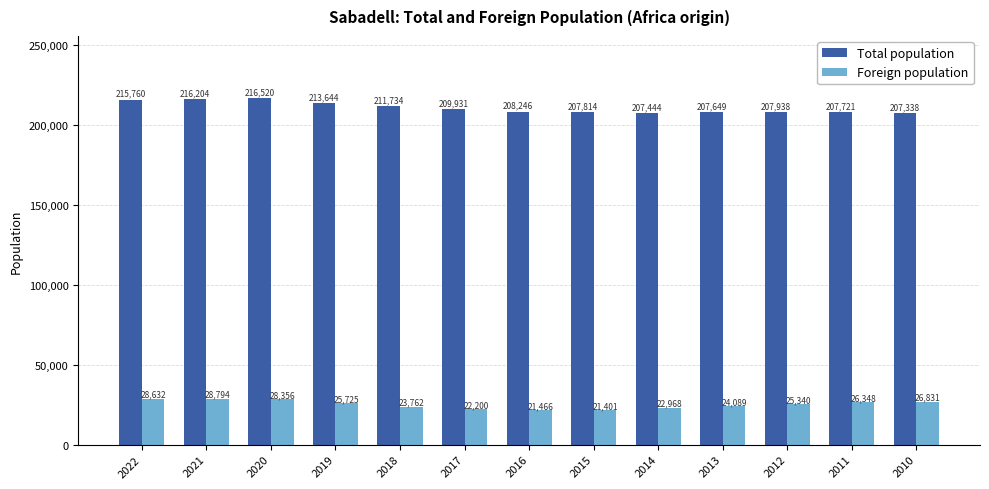

Which series has the largest total across all categories?

Total population